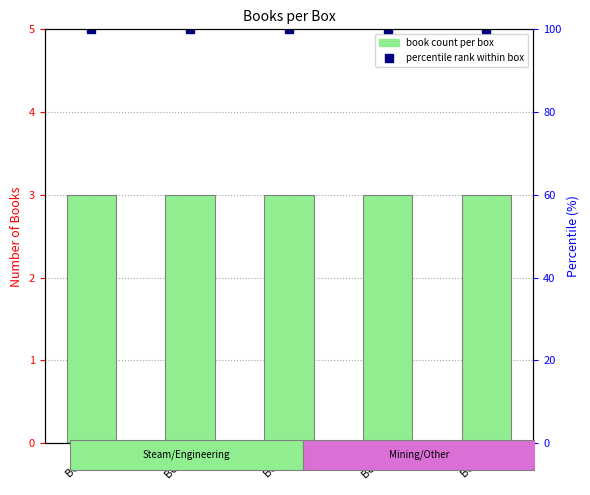

Rank the categories by Books per Box value from highest to lowest.

Box 1, Box 2, Box 3, Box 4, Box 5